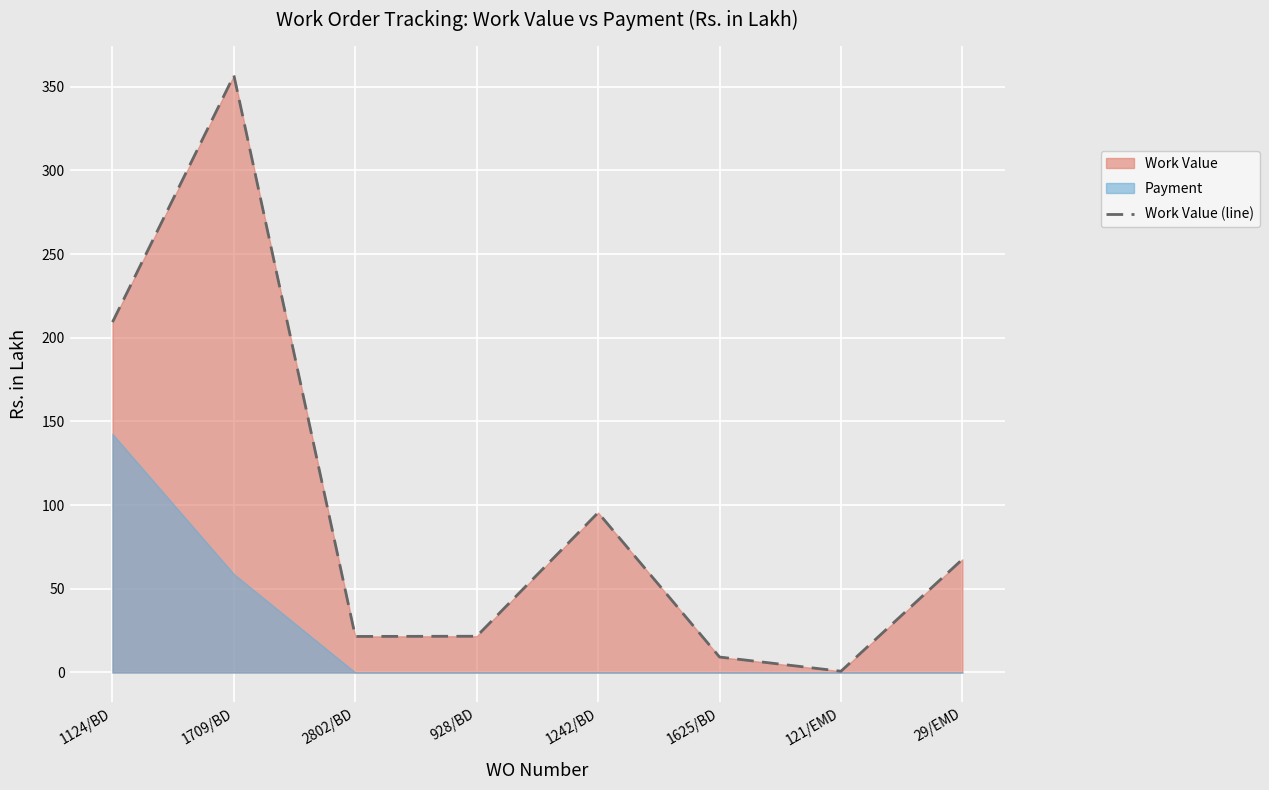

What is the maximum value shown in the chart?

356.8